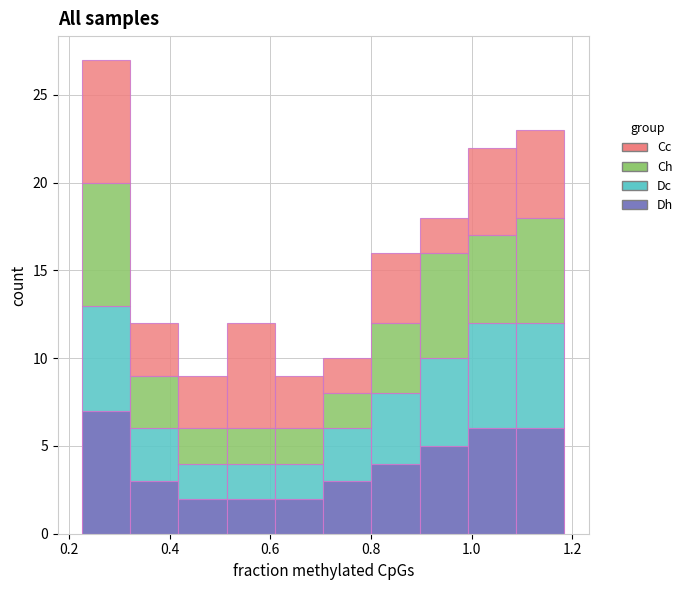

Reading left to right, list every stacked bar in this chart as the range it spans on the x-axis followed by its total height. Neither the bar edges nor the heights are printed on the chart, so give them approximately, as read against the axes.

0.22 to 0.32: 27
0.32 to 0.42: 12
0.42 to 0.52: 9
0.52 to 0.60: 12
0.60 to 0.70: 9
0.70 to 0.80: 10
0.80 to 0.90: 16
0.90 to 1.00: 18
1.00 to 1.08: 22
1.08 to 1.18: 23